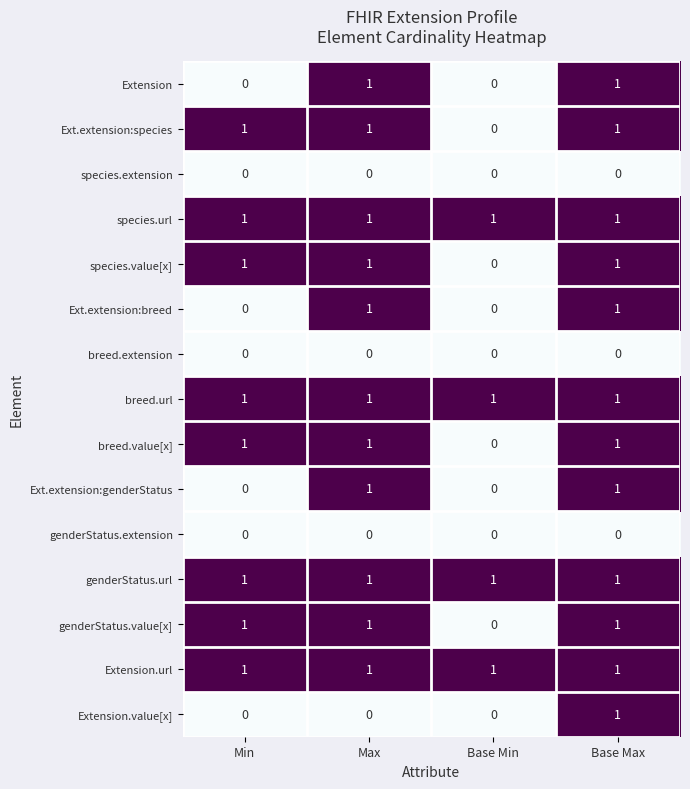

Is it true that breed.extension equals 0 at Base Max?

True